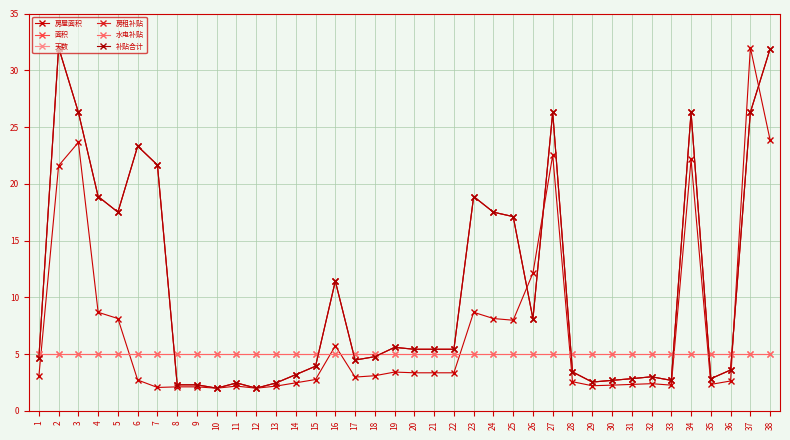

Does the chart have visible grid lines?

Yes